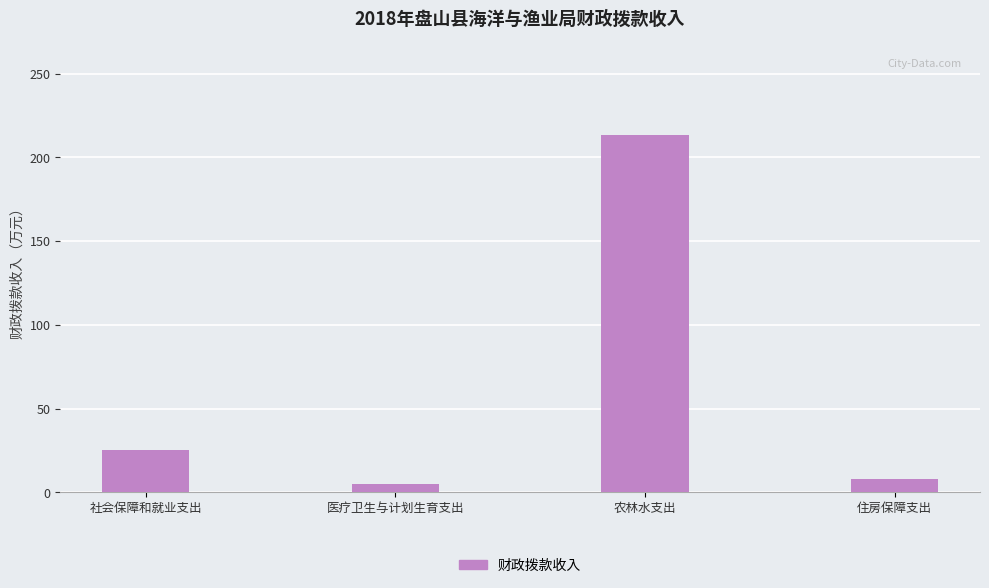

How many data points are above 25?

2